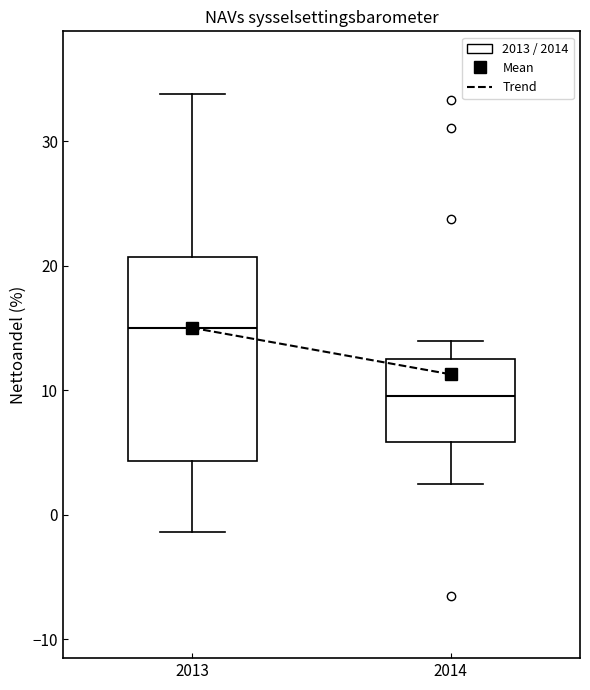

Reading left to right, read every box against the y-axis: the position of its median line, the range the box covers, and the ends of its whiskers. The values are not printed on the chart, so give them approximately, as read against the axis.

2013: median 15, box 4 to 21, whiskers -1 to 34
2014: median 10, box 6 to 13, whiskers 2 to 14